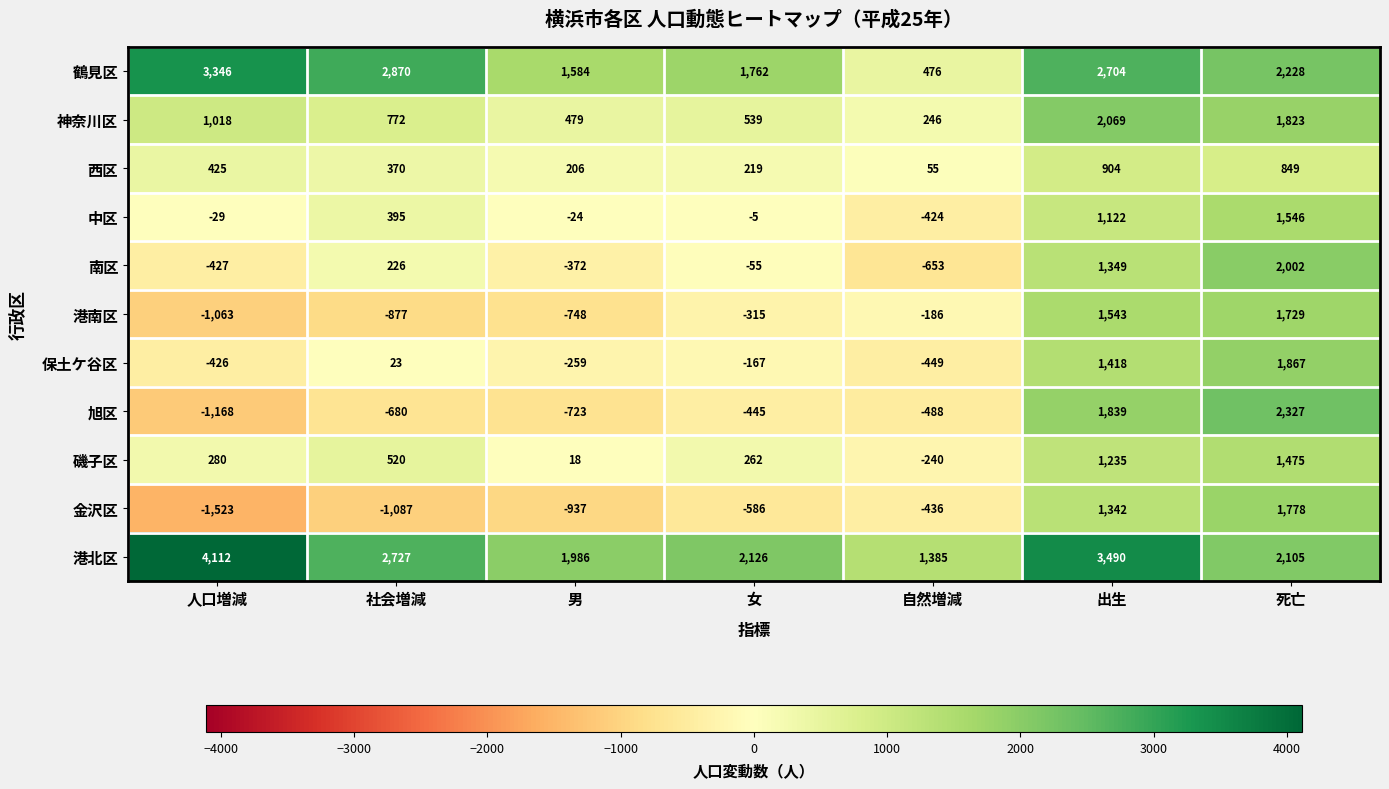

Which category has the highest value across all series?

人口増減